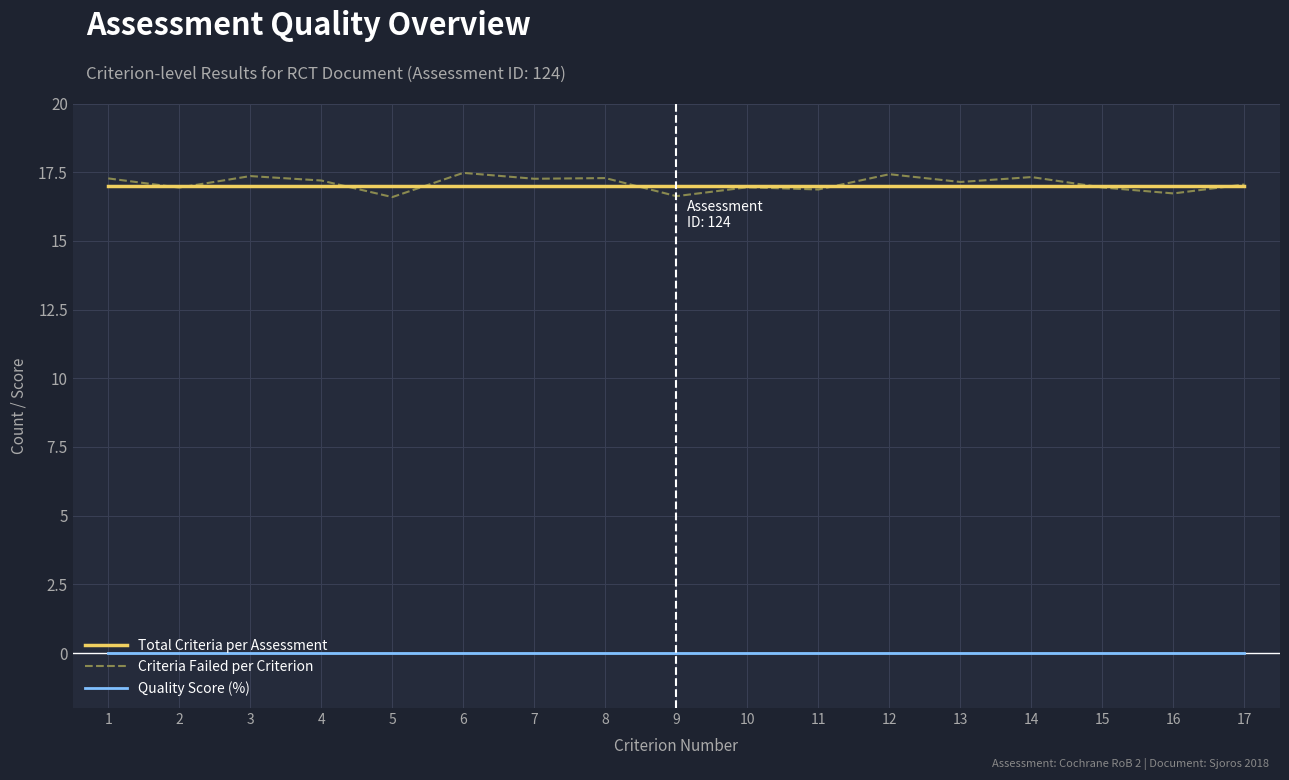

The Total Criteria per Assessment series shows 17.0 at 6. True or false?

True